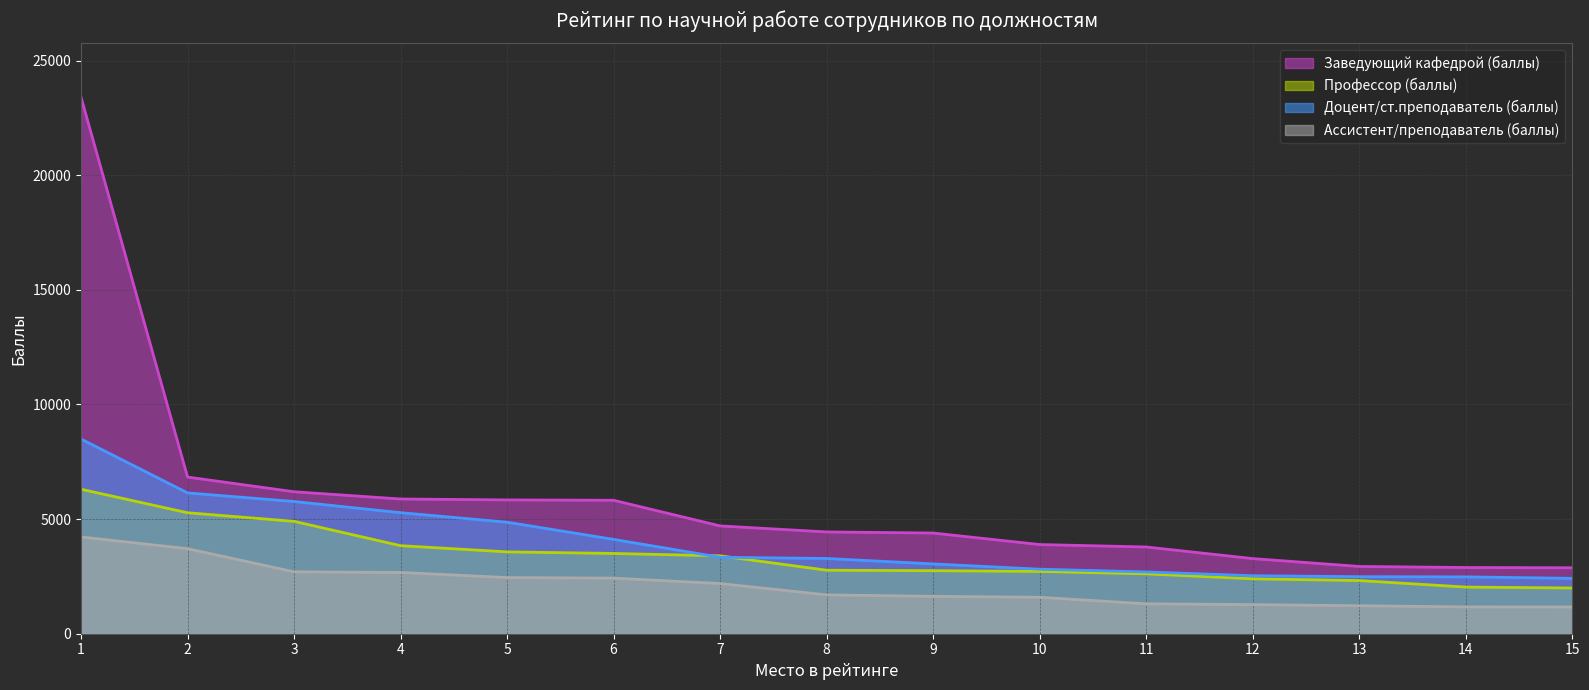

What is the lowest value of the Заведующий кафедрой (баллы) series?

2877